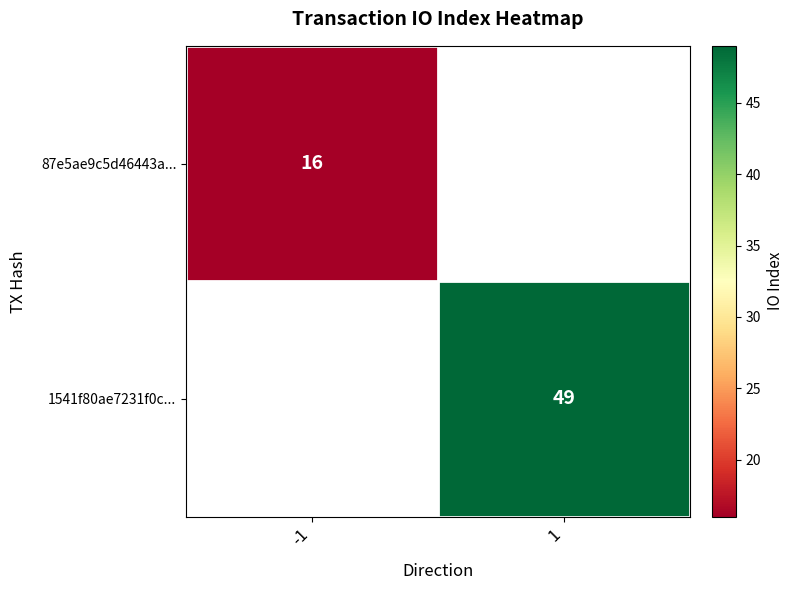

True or false: 87e5ae9c5d46443a... has a value of 22.8 at -1.

False